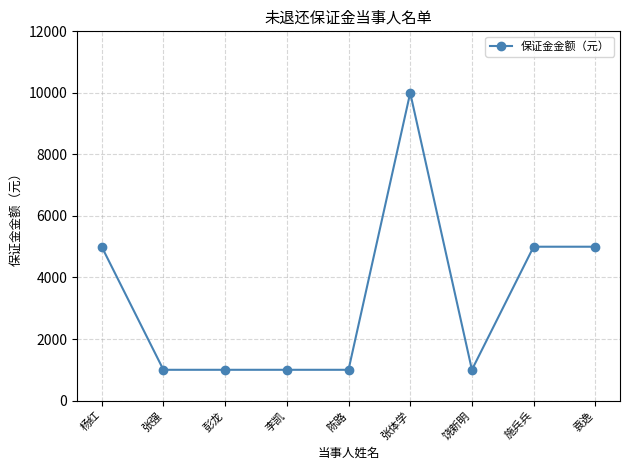

What is the ratio of the value at 张强 to the value at 张体学?

0.1